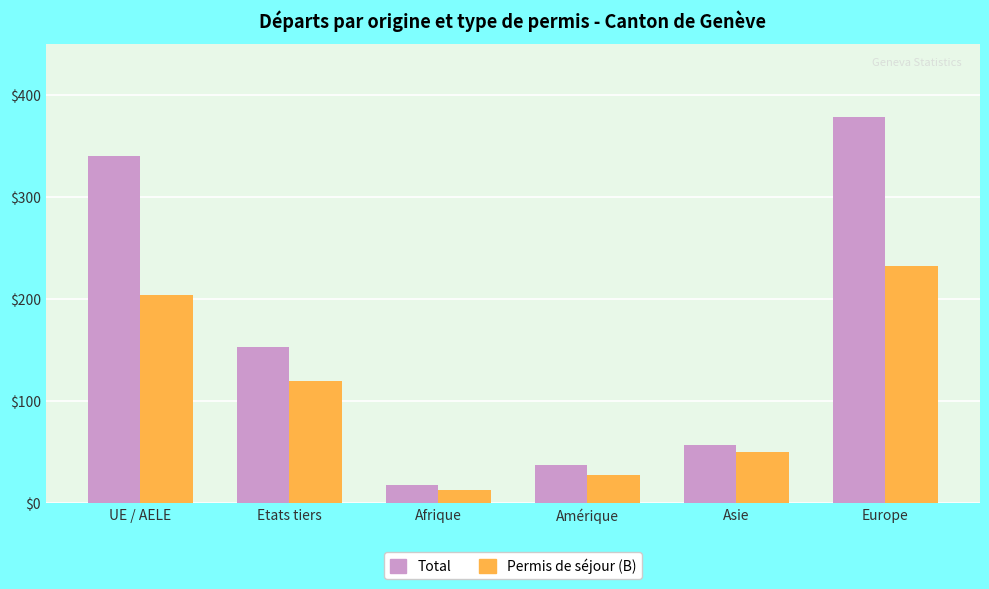

What is the difference between the Total values at Asie and Europe?

321